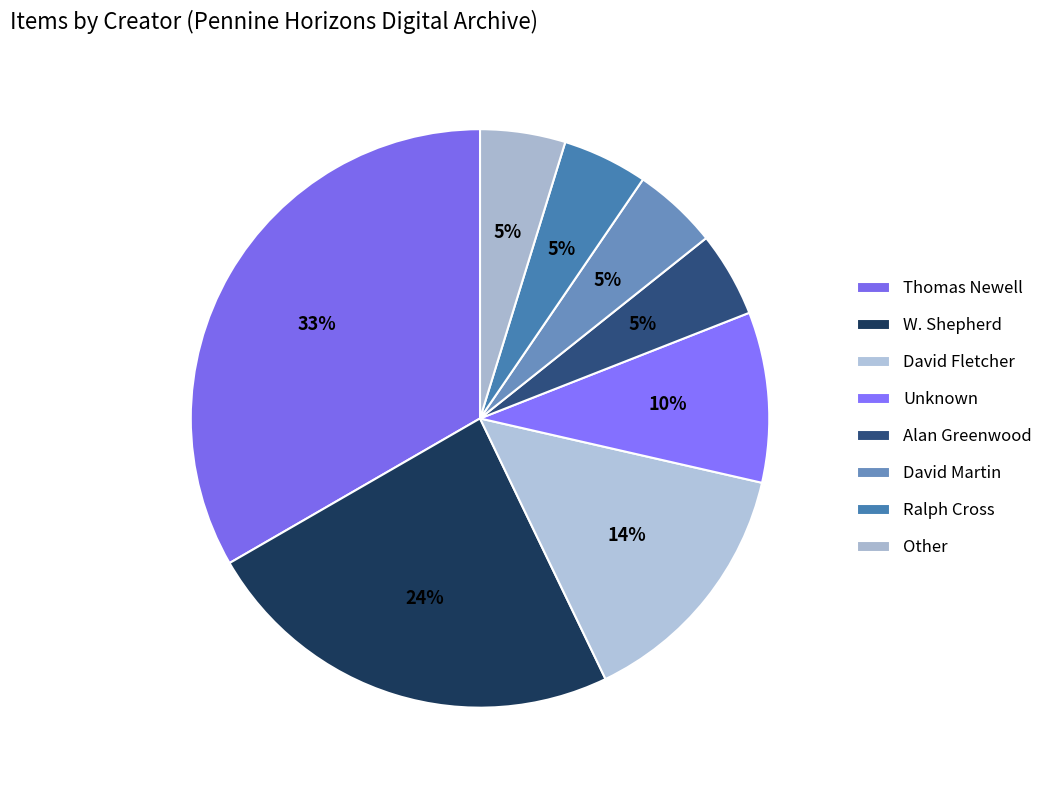

Is there a majority slice in this chart?

No